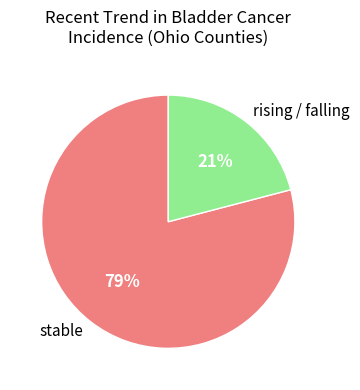

How many slices are in this pie chart?

2